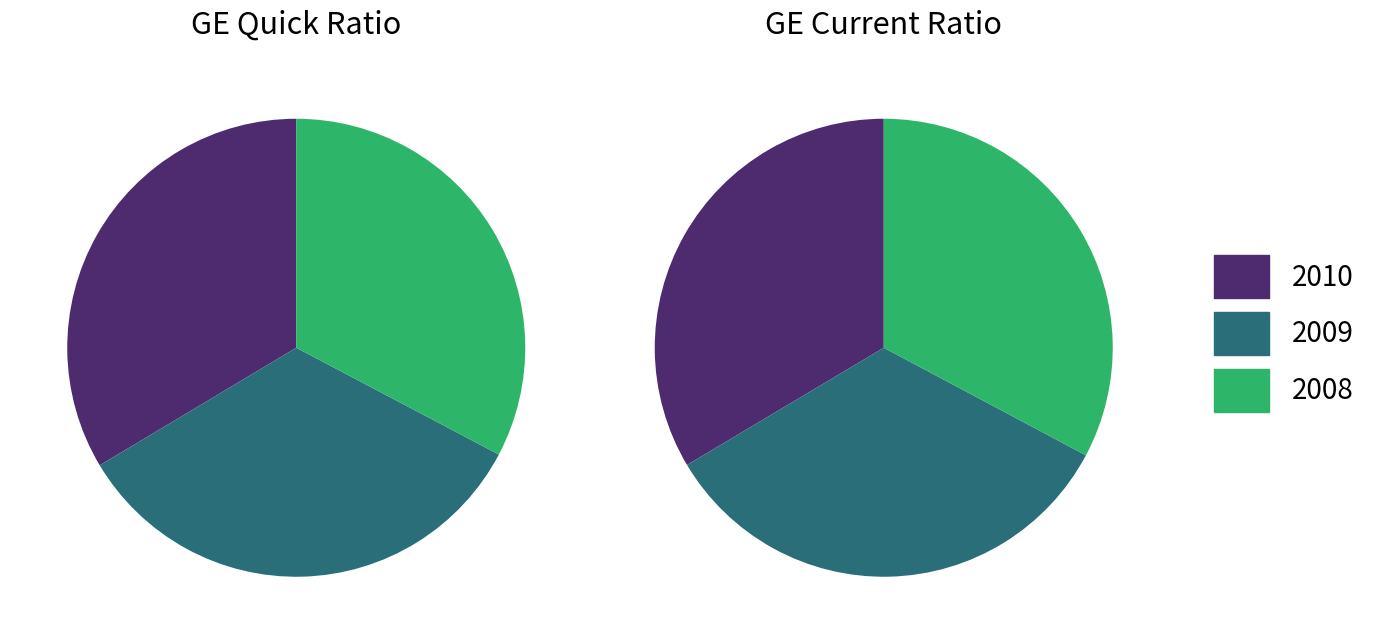

How many slices are in this pie chart?

3